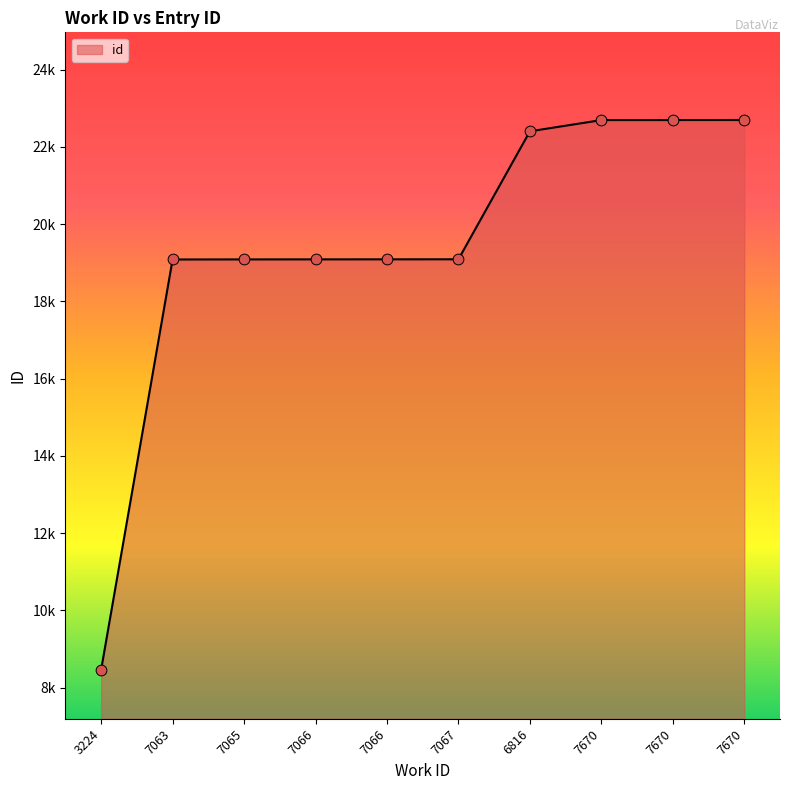

What is the ratio of the value at 6816 to the value at 7670?

1.0